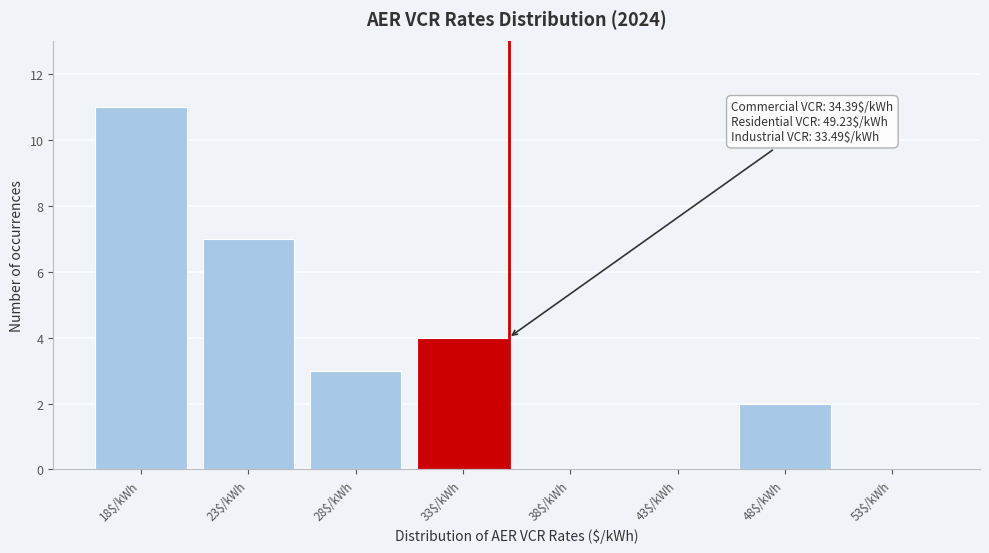

What is the greatest value displayed?

11